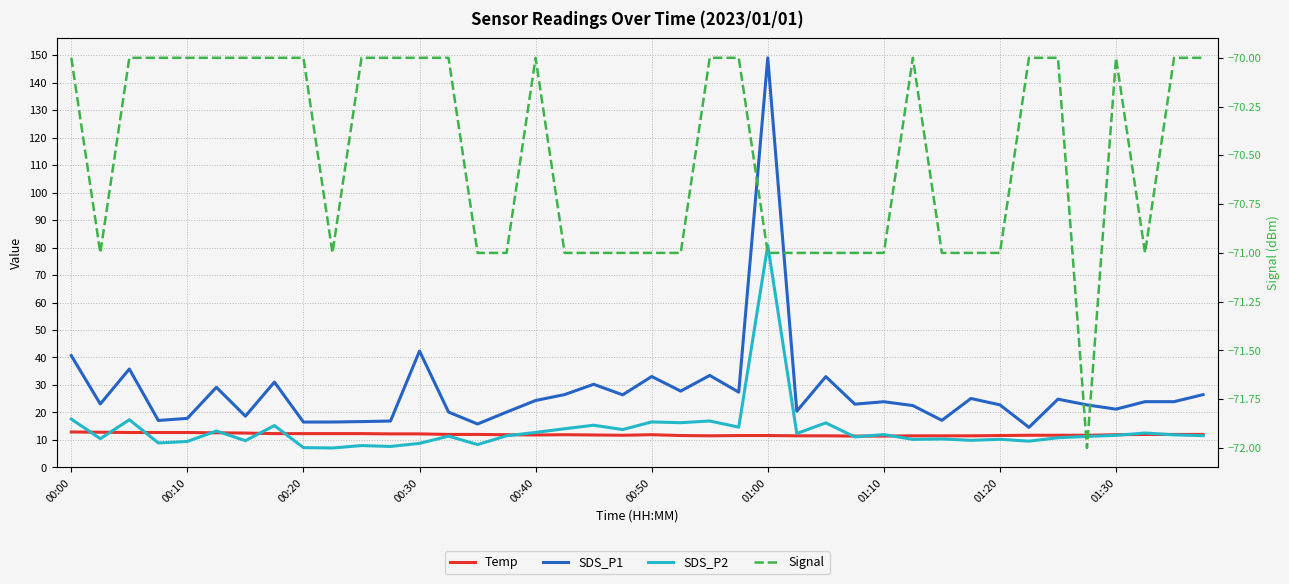

What is the spread (max minus min) of values at 33?

84.6